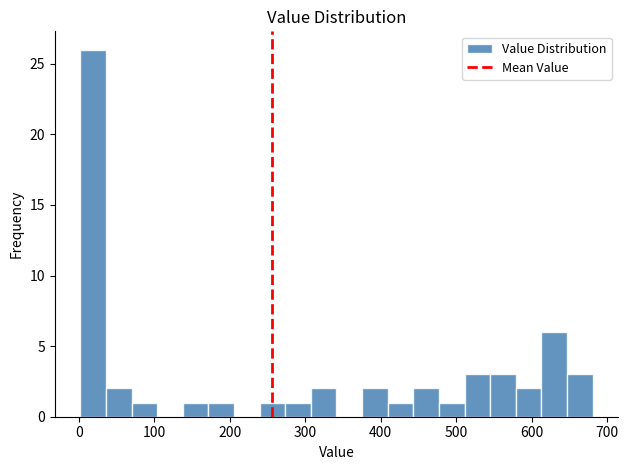

Read against the x-axis, roughly where is the centre of the tallest bar?

20